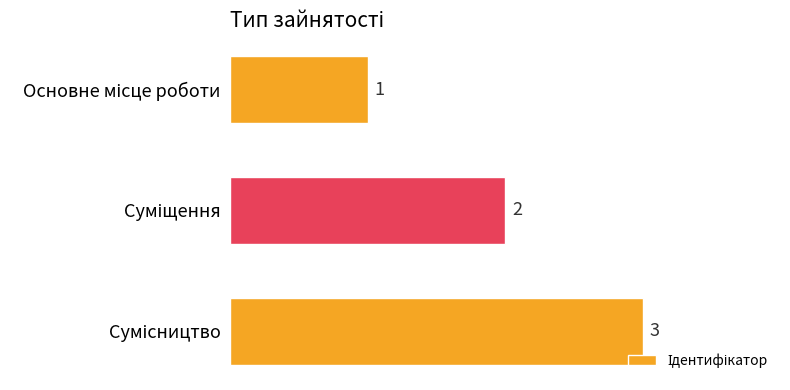

What is the minimum value shown in the chart?

1